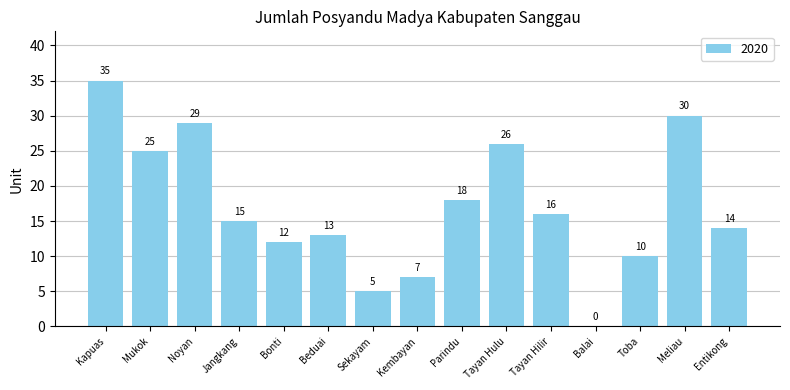

What is the sum of the values at Toba and Sekayam?

15